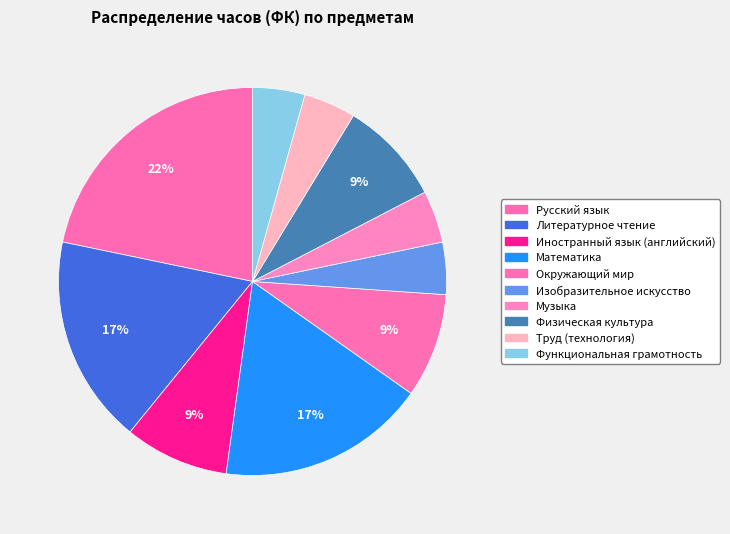

Is there a majority slice in this chart?

No